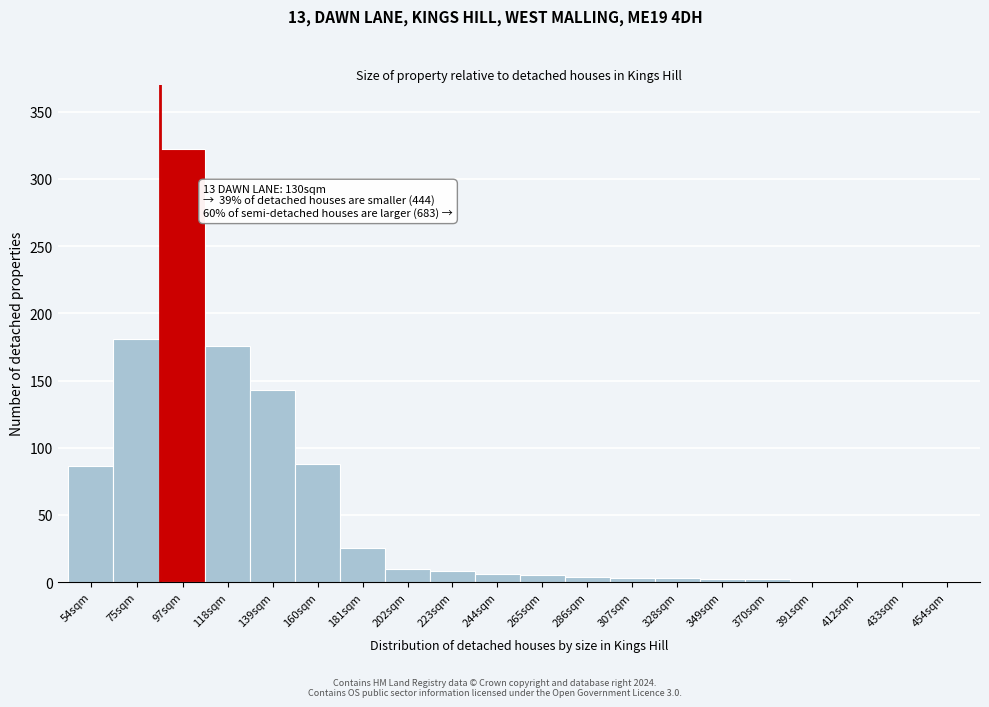

Which label corresponds to the largest value in the chart?

97sqm